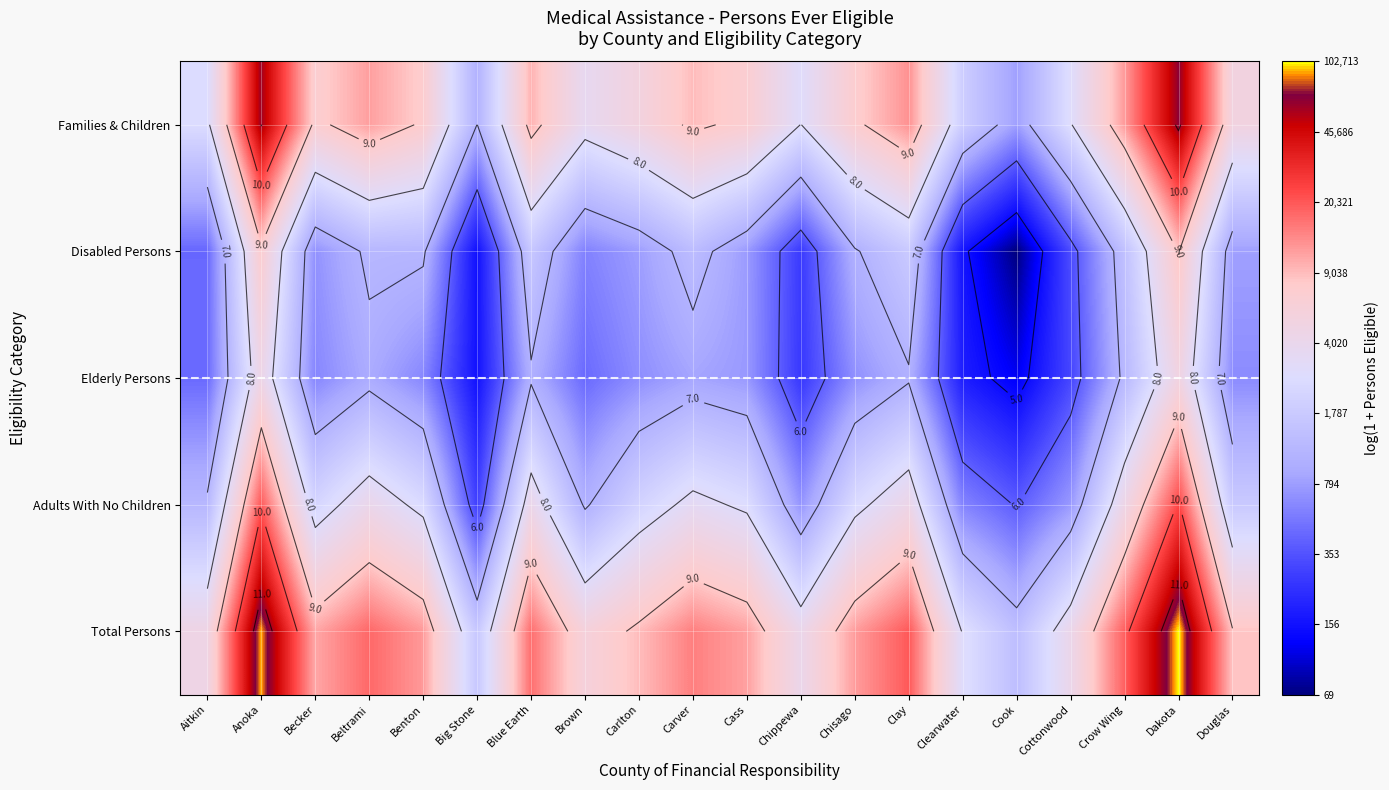

What is the difference between the Elderly Persons values at Douglas and Cottonwood?

0.7